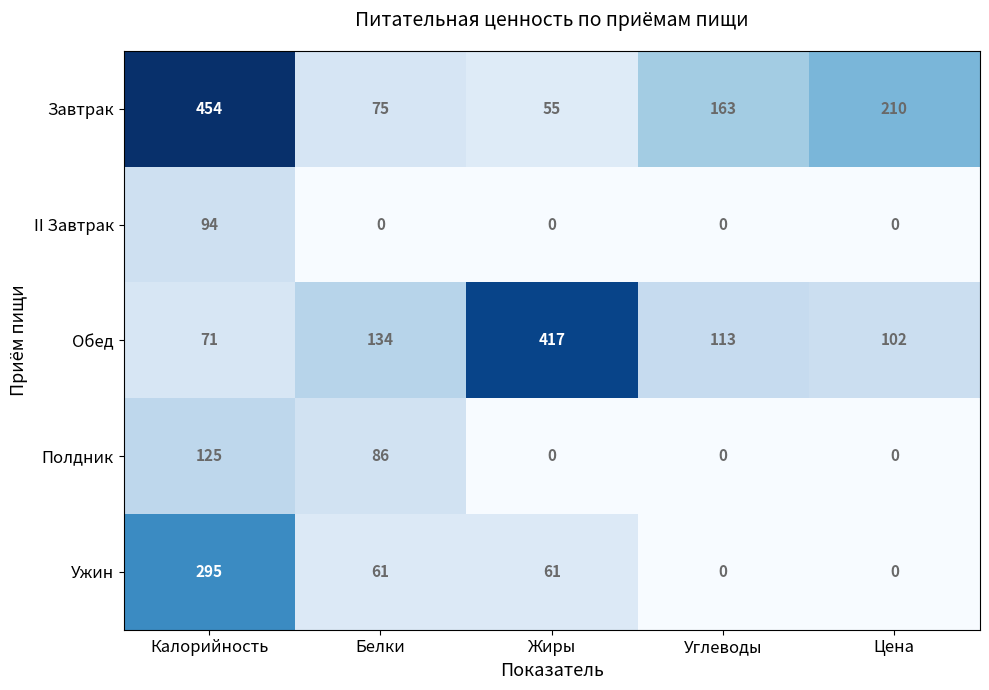

What is the difference between the maximum and minimum values in the Завтрак series?

399